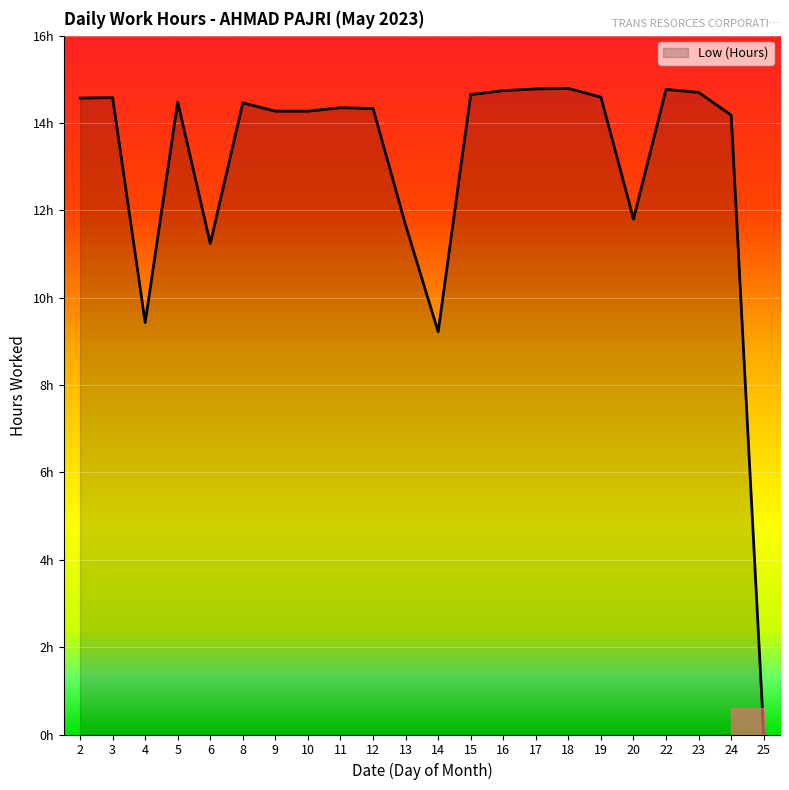

Is this an area chart (filled region under the line)?

Yes